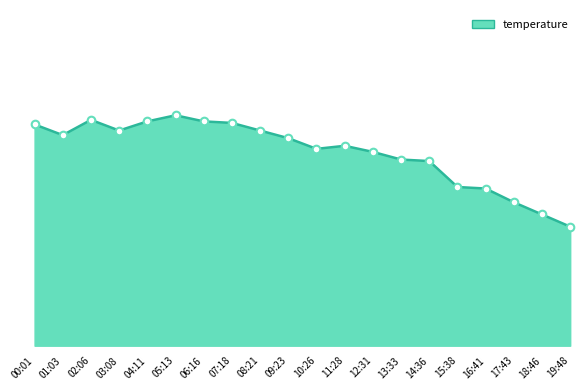

Approximately how many times larger is the value at 01:03 compared to 08:21?

1.0